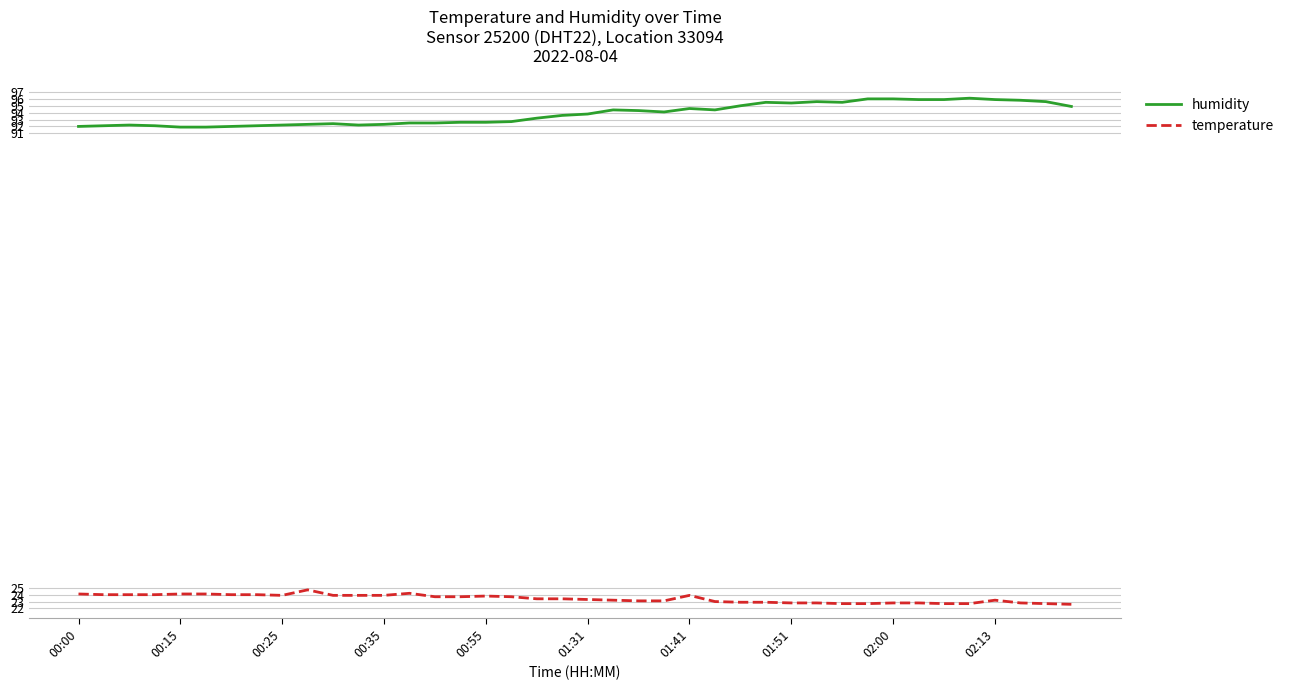

What are all the series names shown in the legend?

humidity, temperature